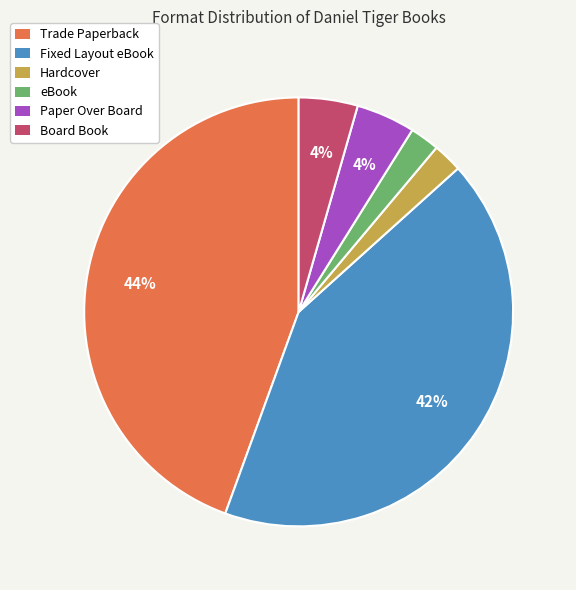

Is it true that Hardcover is 2% of the pie?

True